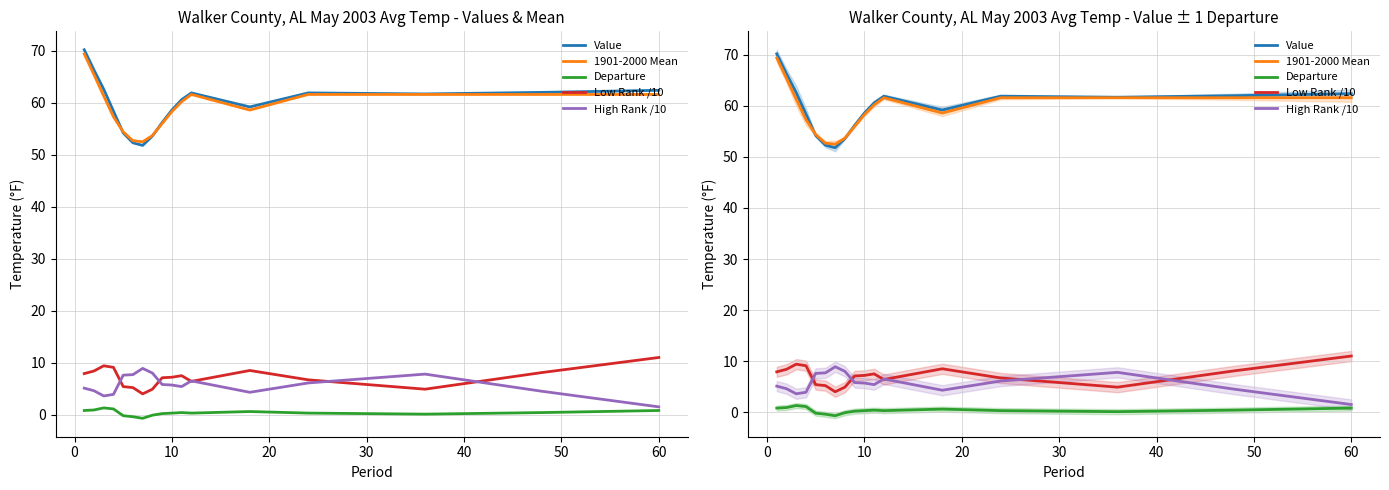

How many values in the Value series exceed 60?

9